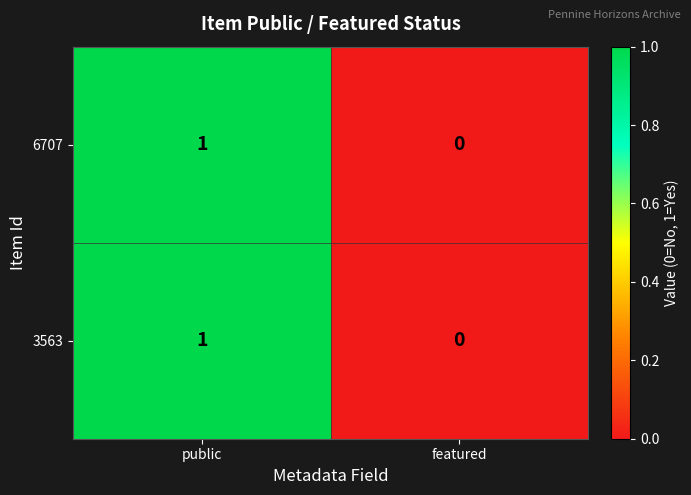

The 3563 series shows 1 at public. True or false?

True